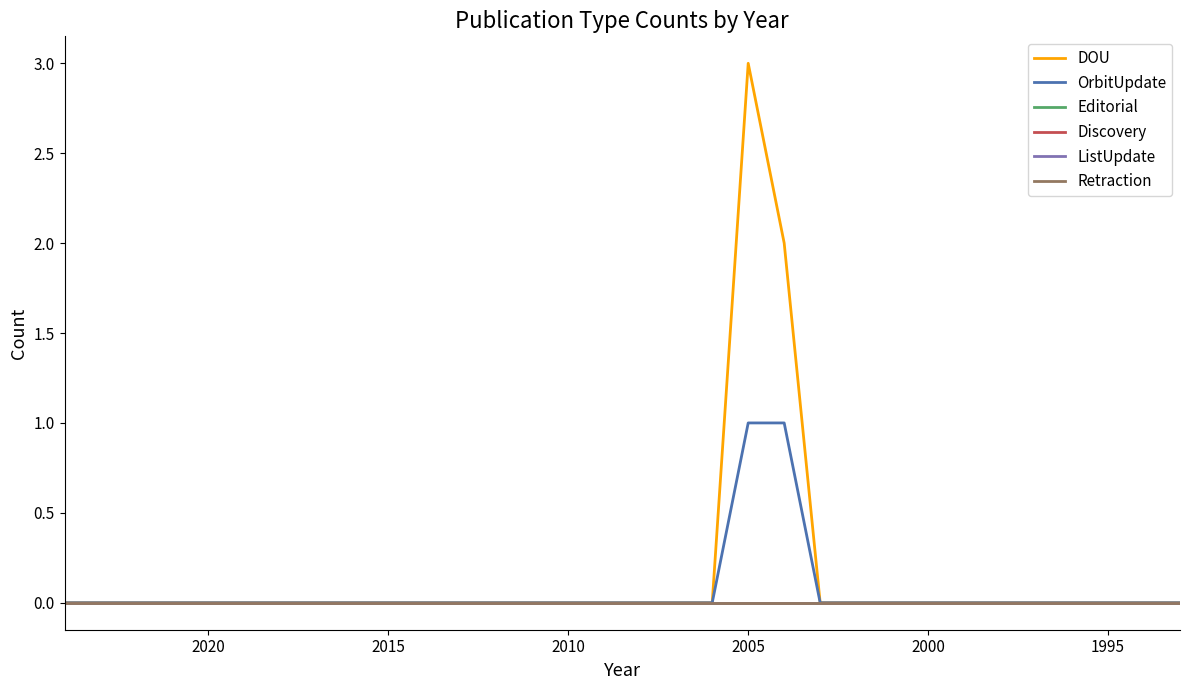

Rank the series by their maximum value, from highest to lowest.

DOU, OrbitUpdate, Editorial, Discovery, ListUpdate, Retraction